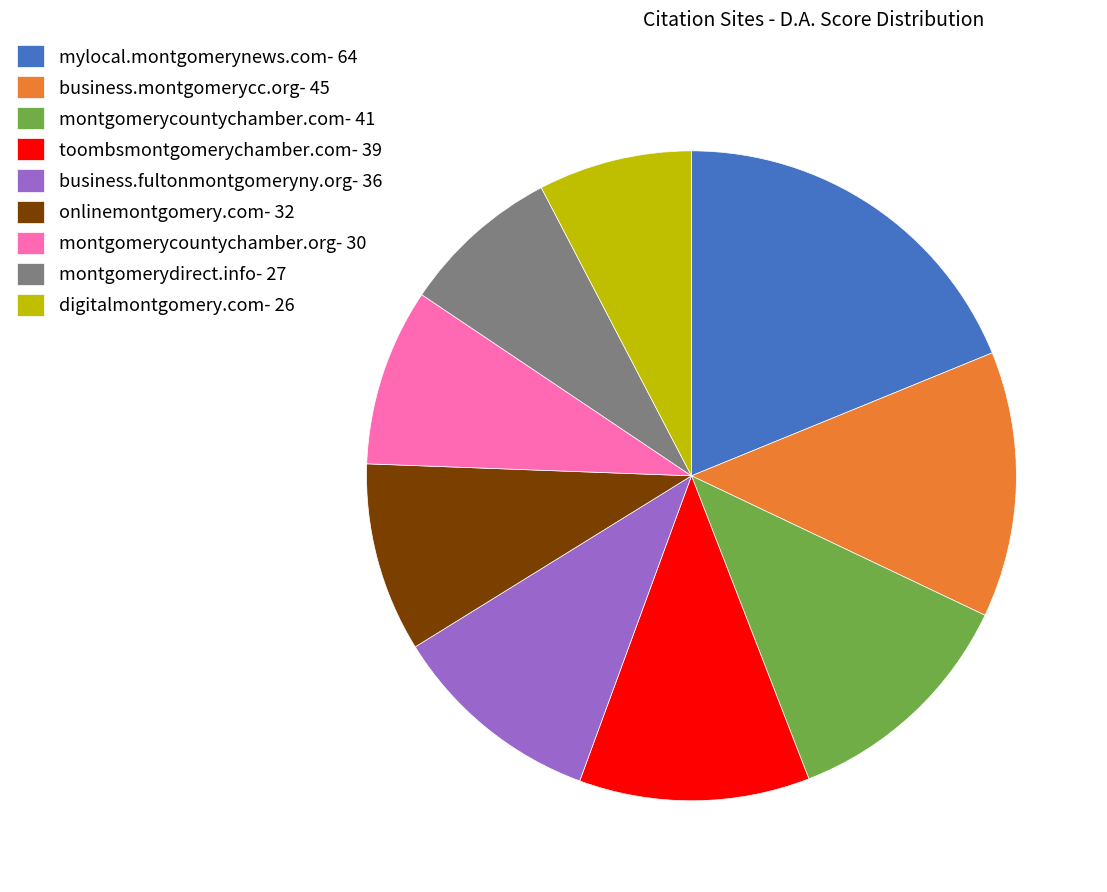

What is the ratio of the value at toombsmontgomerychamber.com- 39 to the value at digitalmontgomery.com- 26?

1.5